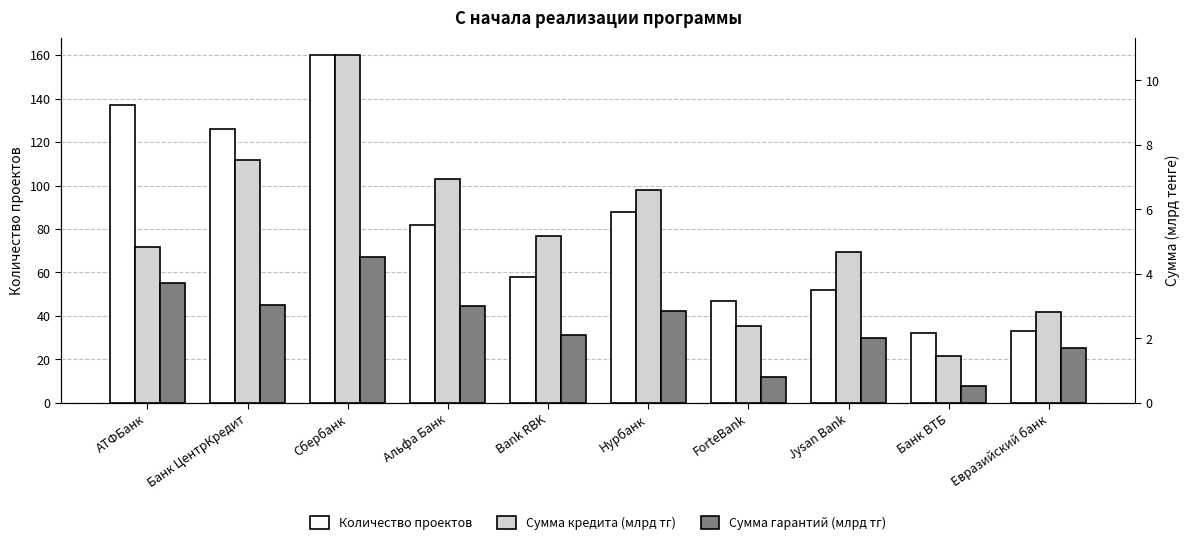

What is the difference between the Сумма гарантий (млрд тг) values at Bank RBK and ForteBank?

1.3